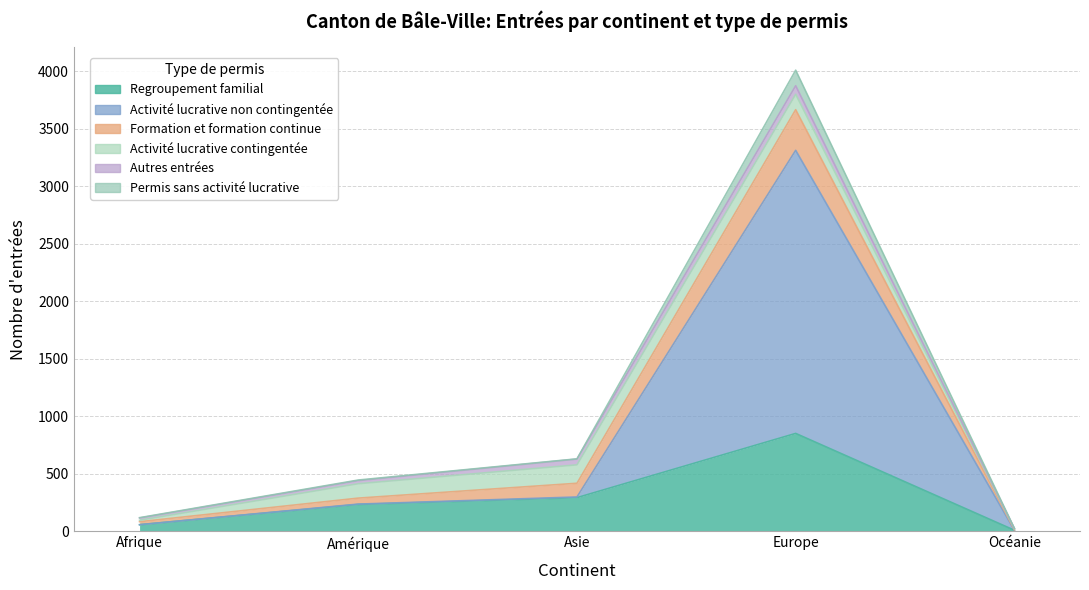

Does the chart display data point markers on the line(s)?

No